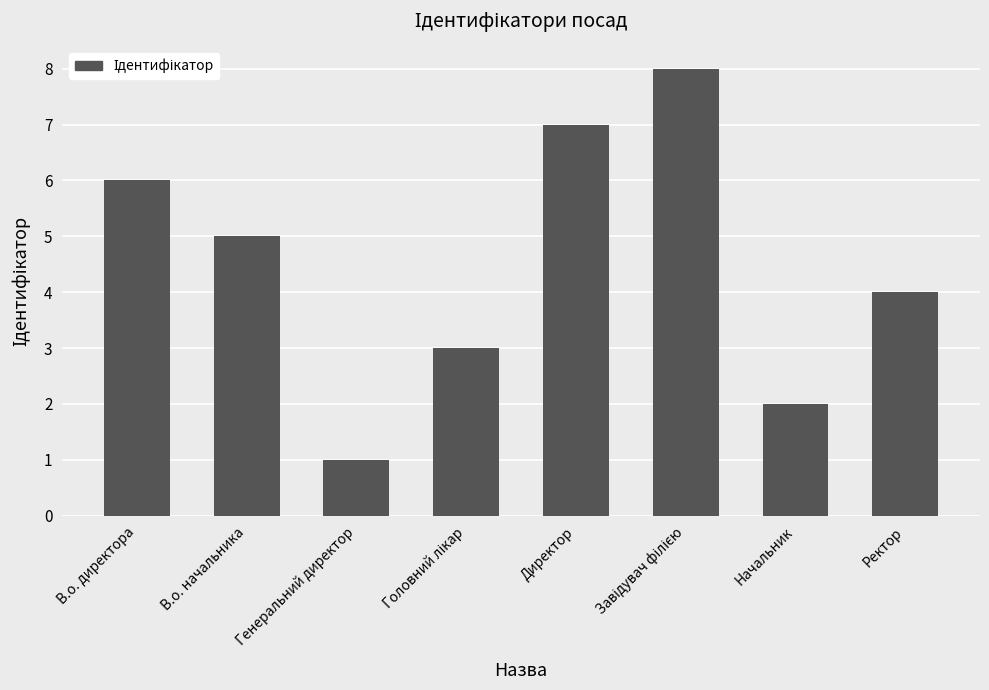

What is the label of the 1st bar from the right?

Ректор